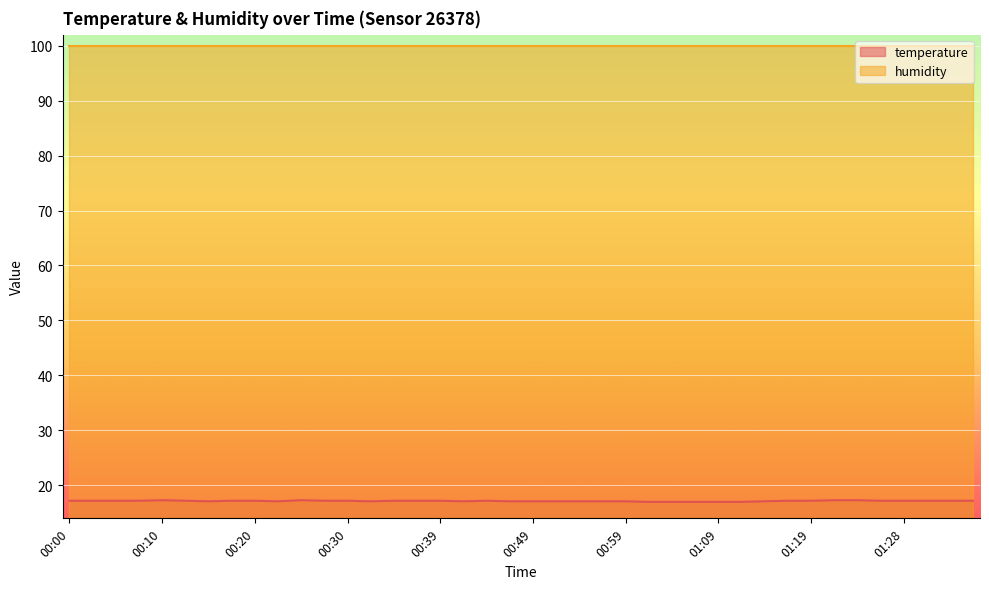

At which category does the data reach its first local valley?

00:15